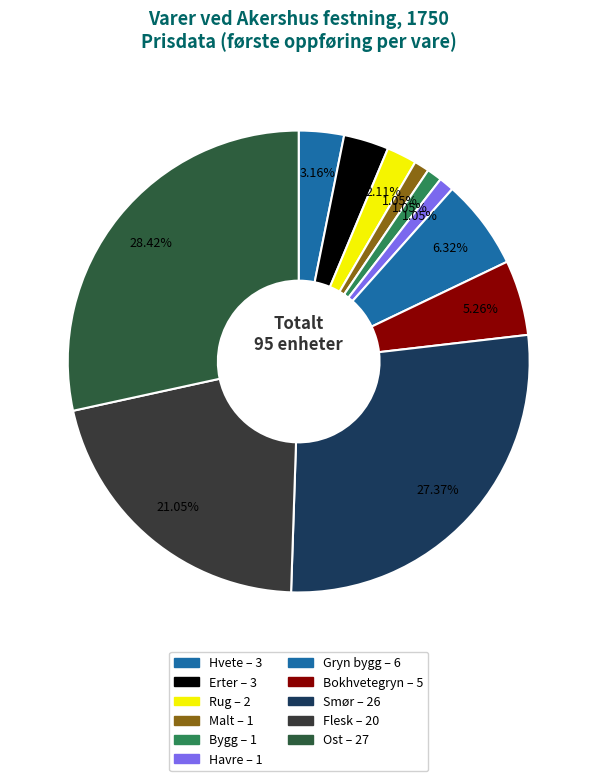

Does any single category account for the majority?

No